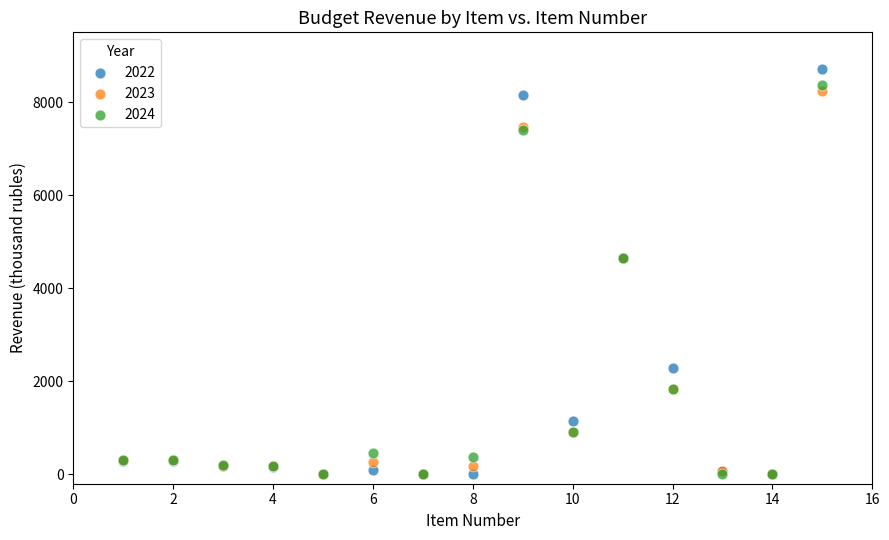

What are all the series names shown in the legend?

2022, 2023, 2024